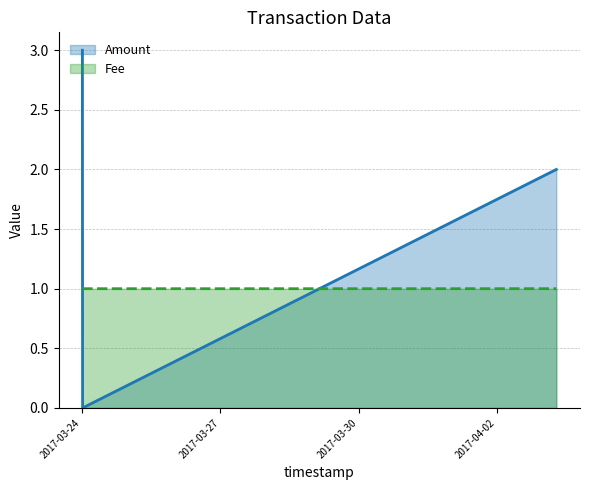

The Fee series shows 0.6 at 2017-04-03 06:53:48. True or false?

False